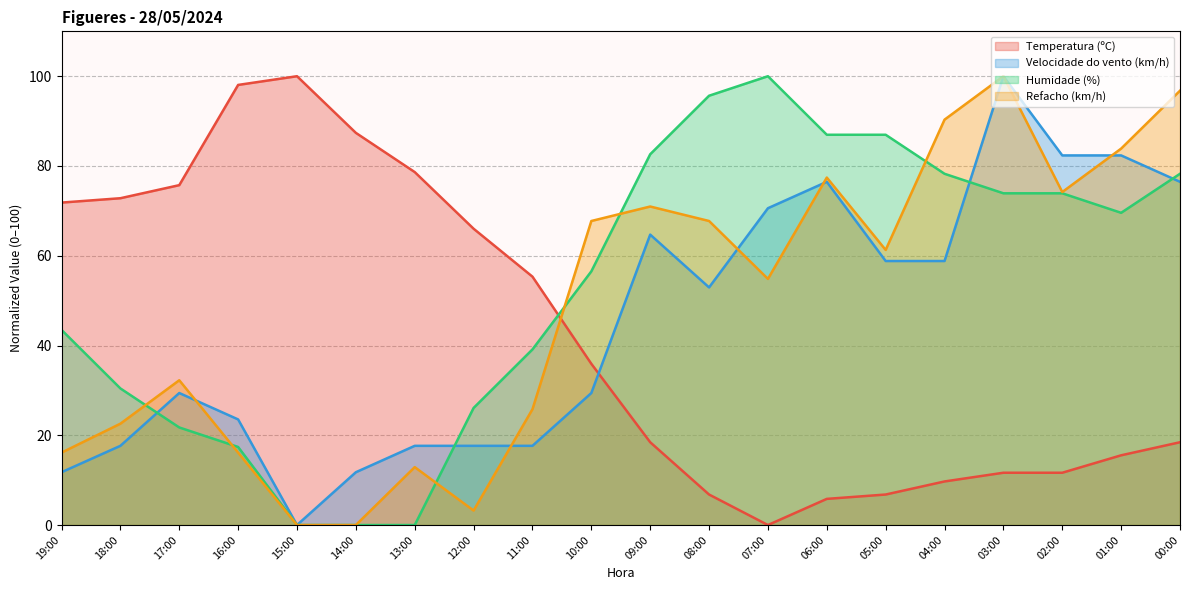

How many data points does each series have?

20